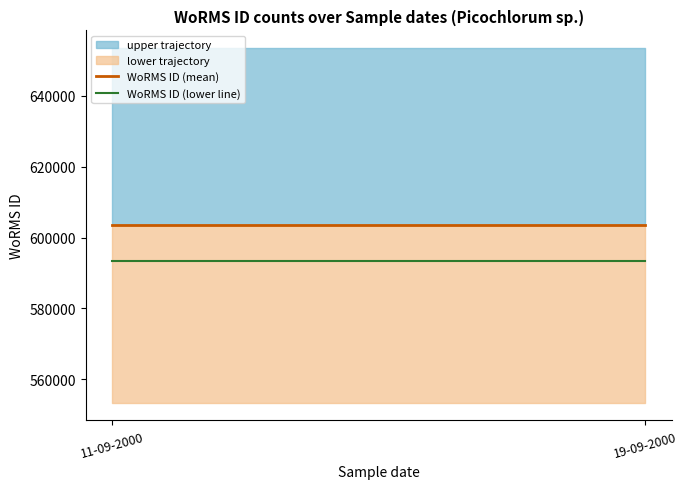

Between 11-09-2000 and 19-09-2000, which is larger?

11-09-2000